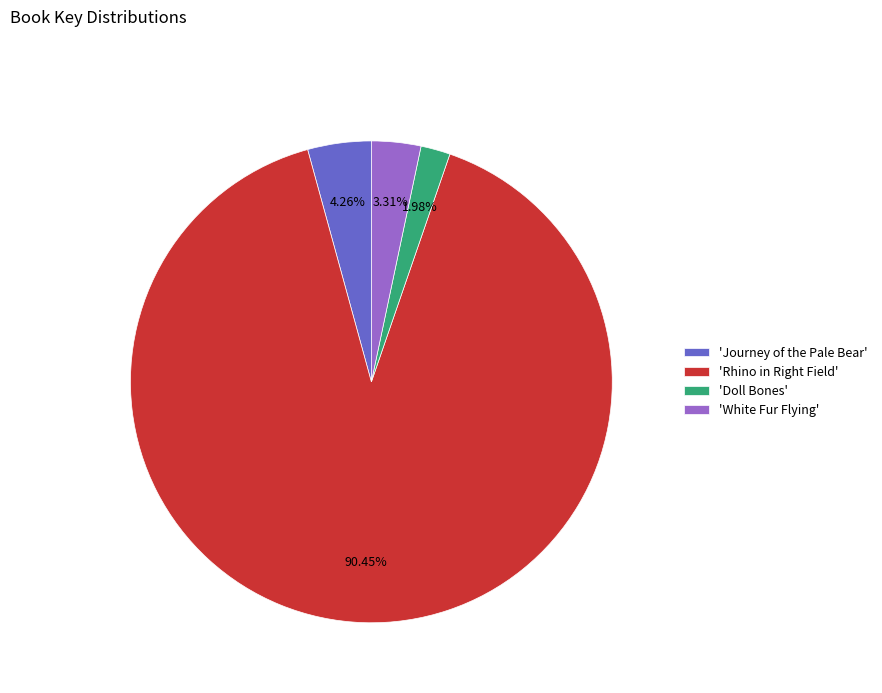

Approximately how many times larger is the value at 'Doll Bones' compared to 'White Fur Flying'?

0.6